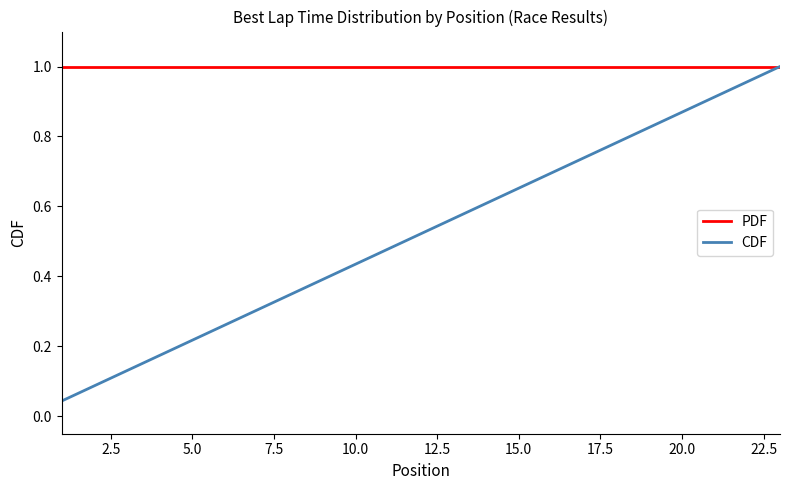

What are all the series names shown in the legend?

PDF, CDF